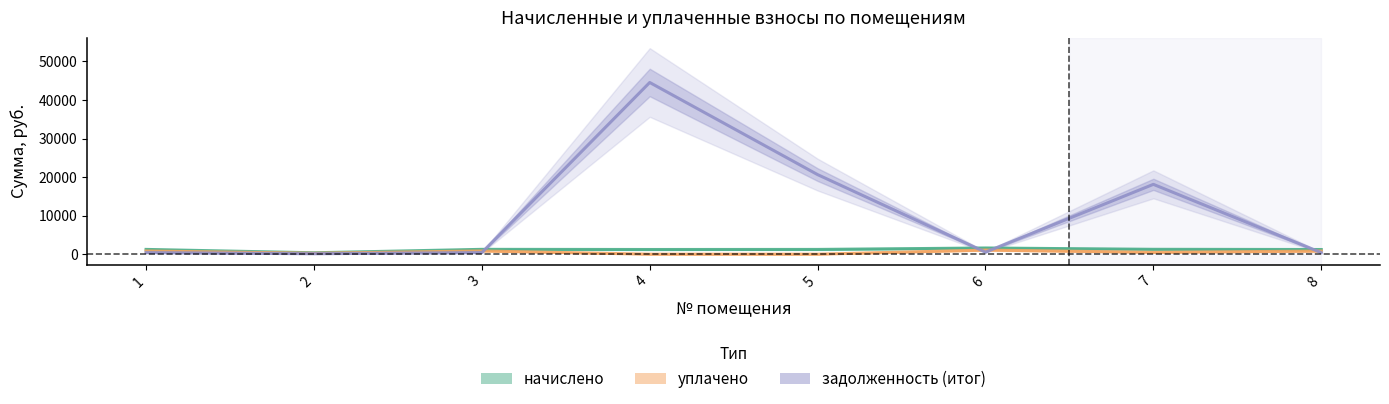

Reading left to right, extract all data points from this chart.

начислено: 1242.6	366.2	1258.3	1219.0	1237.4	1608.8	1268.8	1213.8
уплачено: 828.4	244.2	838.9	0.0	0.0	1072.6	480.0	809.2
задолженность (итог): 414.2	122.1	419.4	44541.2	20644.0	536.3	18120.9	404.6